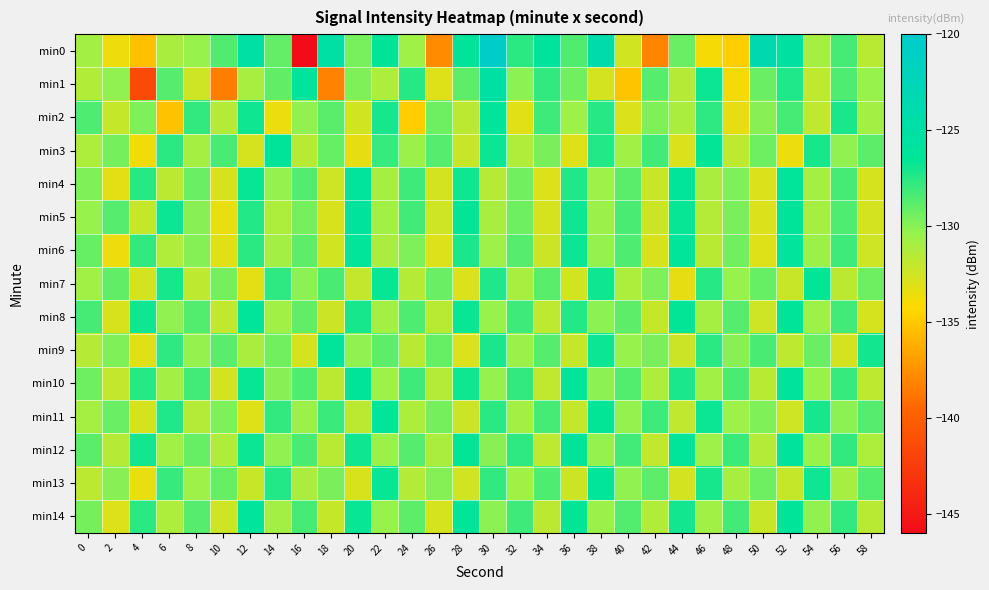

How many series are shown in this chart?

15